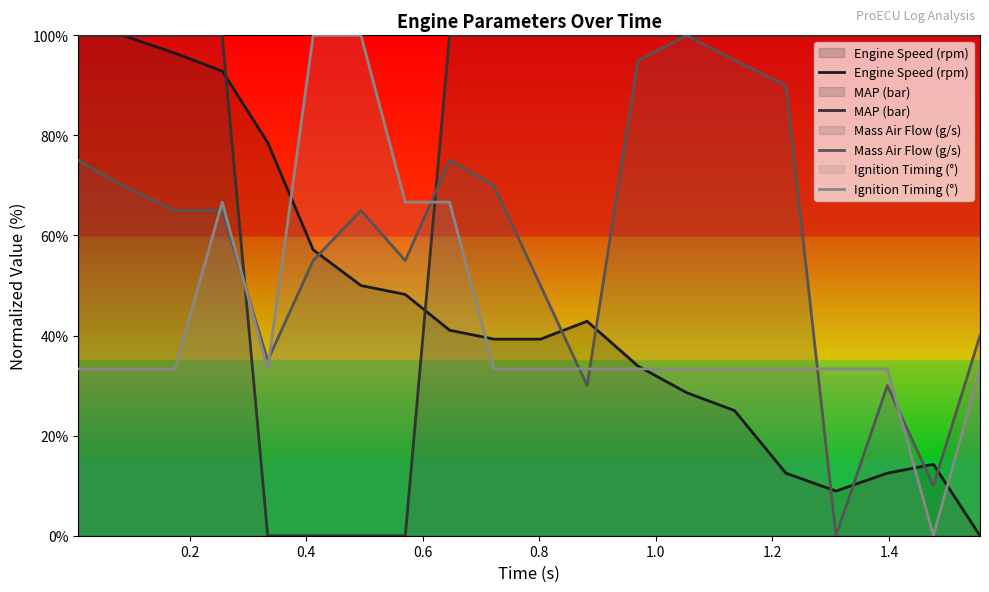

Which series has the largest range (max minus min)?

Engine Speed (rpm)